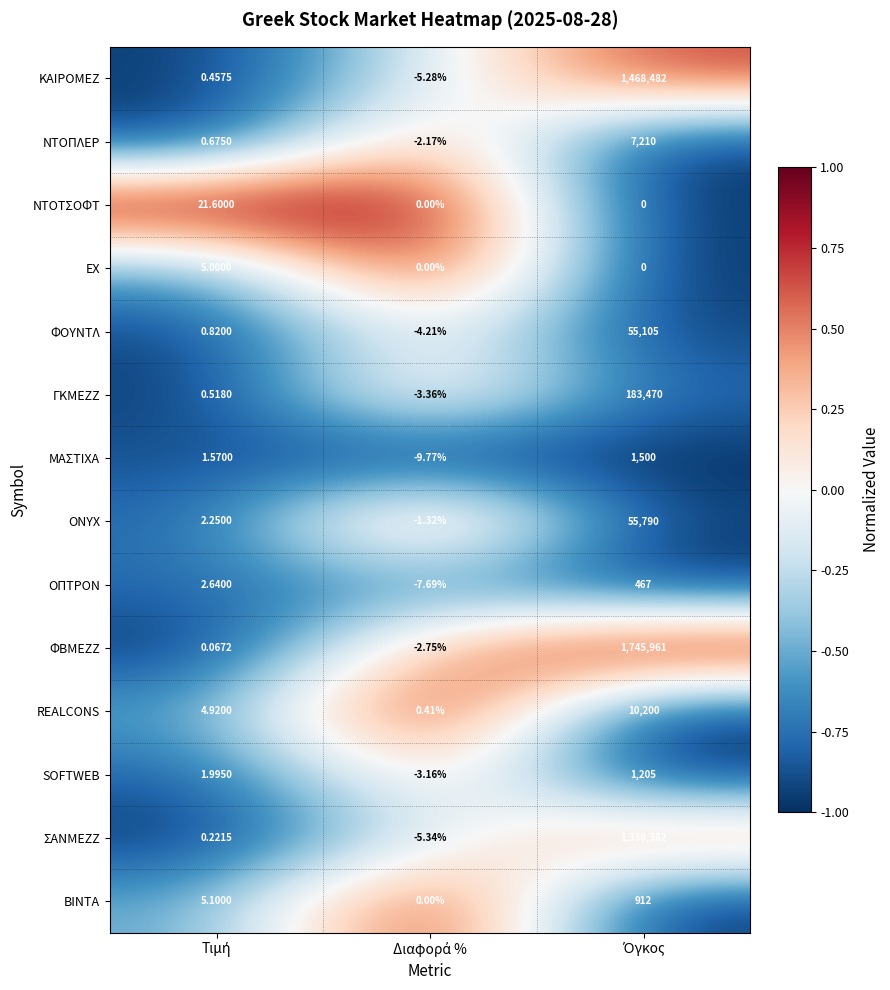

Rank the series by their maximum value, from highest to lowest.

ΦΒΜΕΖΖ, ΚΑΙΡΟΜΕΖ, ΣΑΝΜΕΖΖ, ΓΚΜΕΖΖ, ONYX, ΦΟΥΝΤΛ, REALCONS, ΝΤΟΠΛΕΡ, ΜΑΣΤΙΧΑ, SOFTWEB, ΒΙΝΤΑ, ΟΠΤΡΟΝ, ΝΤΟΤΣΟΦΤ, ΕΧ